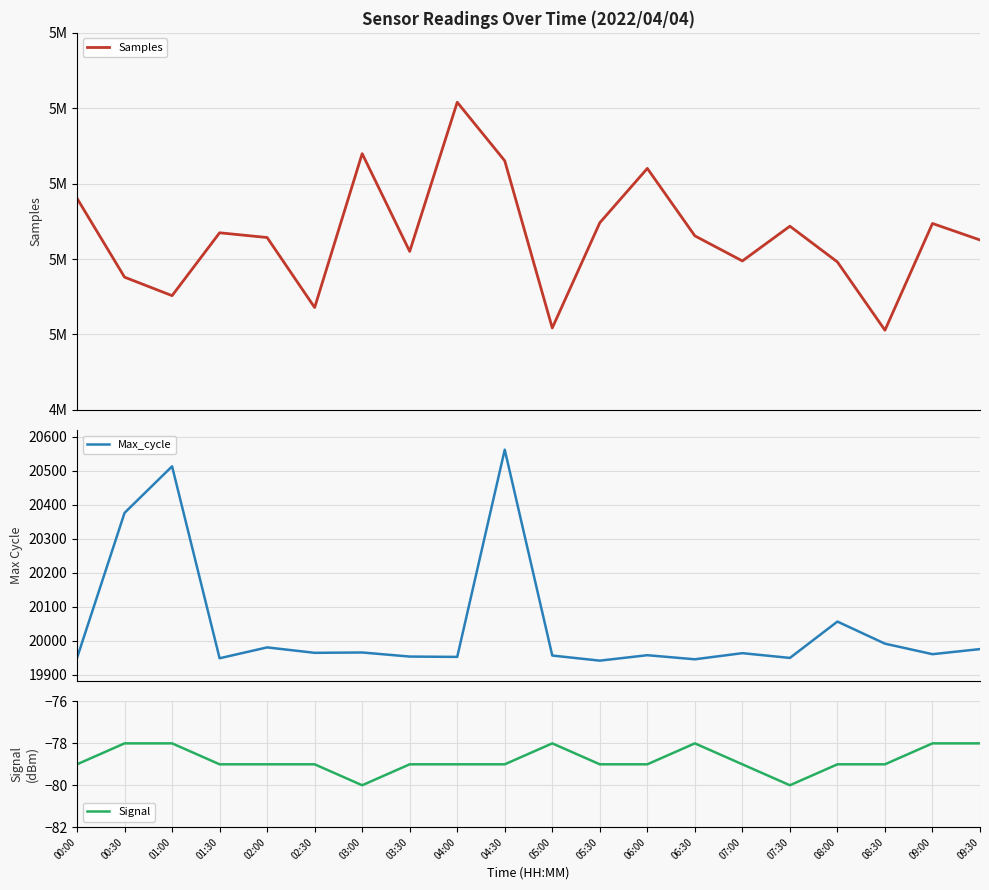

What are all the series names shown in the legend?

Samples, Max_cycle, Signal